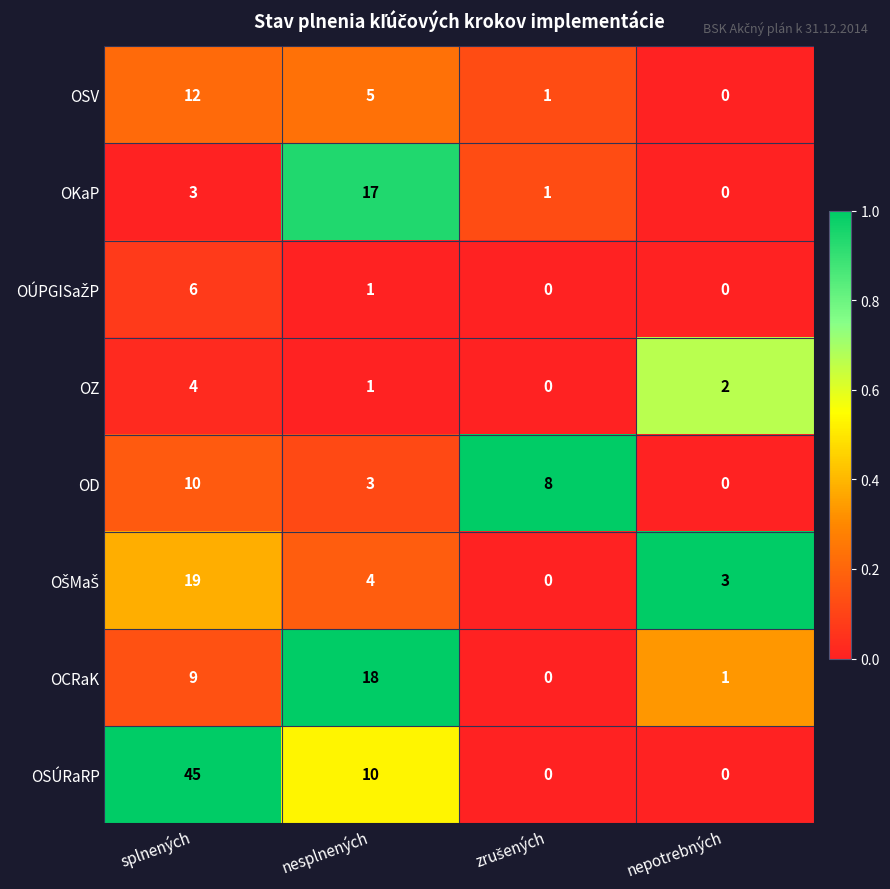

How many positive values does the OD series have?

3